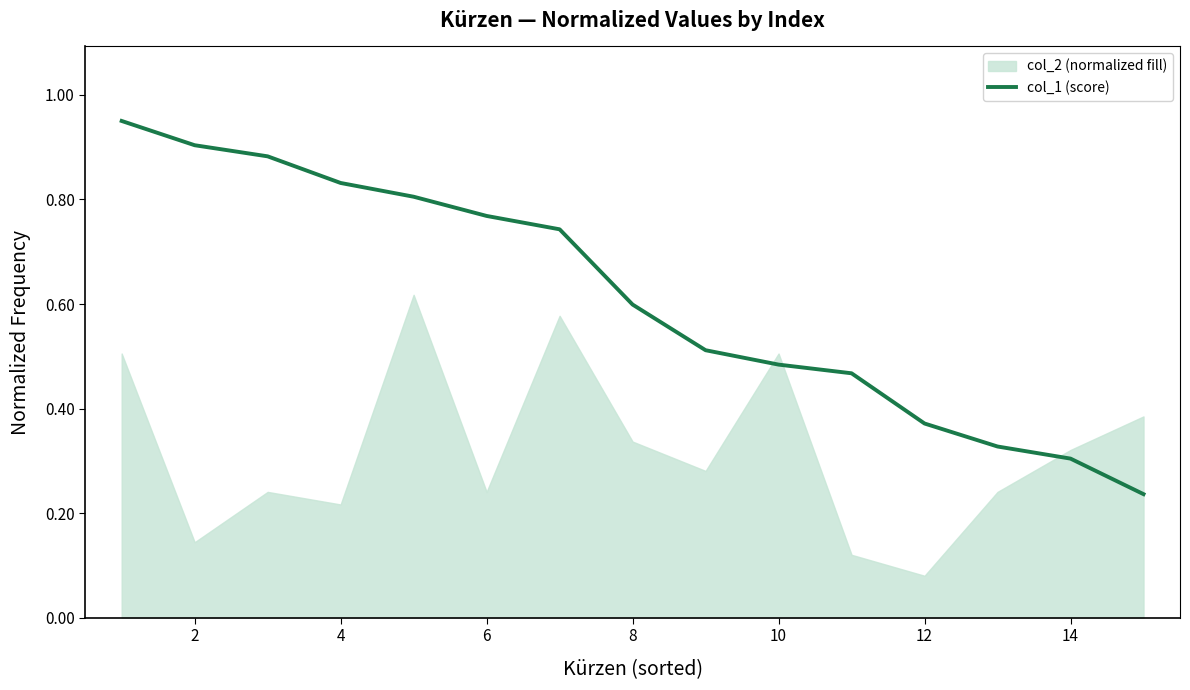

True or false: col_1 (score) has a value of 0.5 at 14.

False